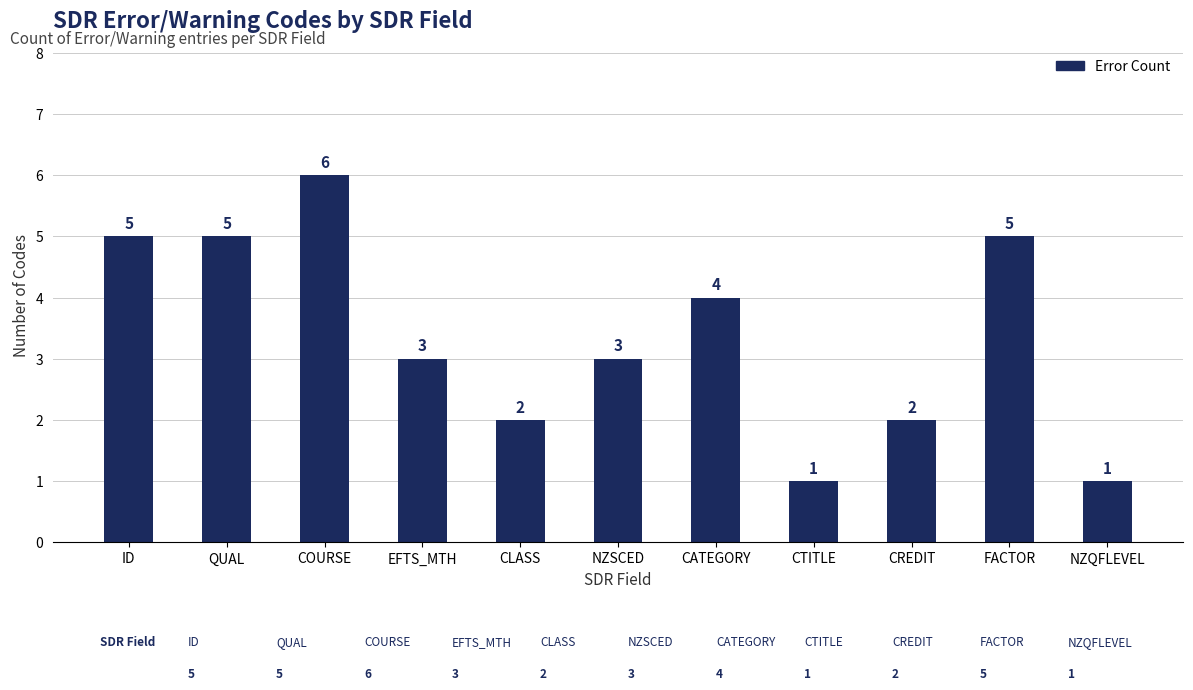

Reading right to left, what are all the values shown in this chart?

1	5	2	1	4	3	2	3	6	5	5